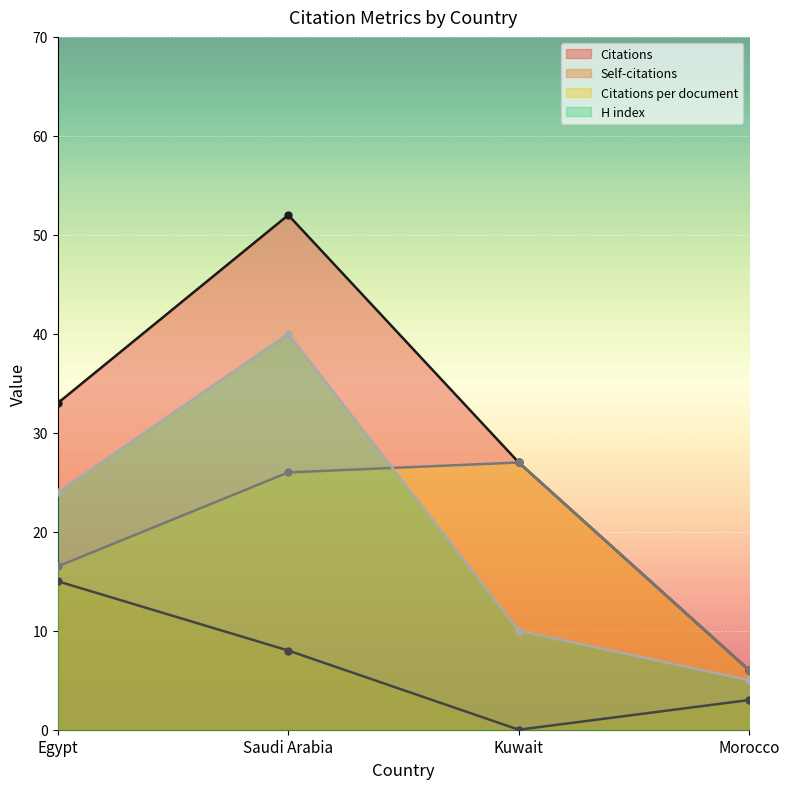

What is the approximate value of H index at Morocco?

5.0